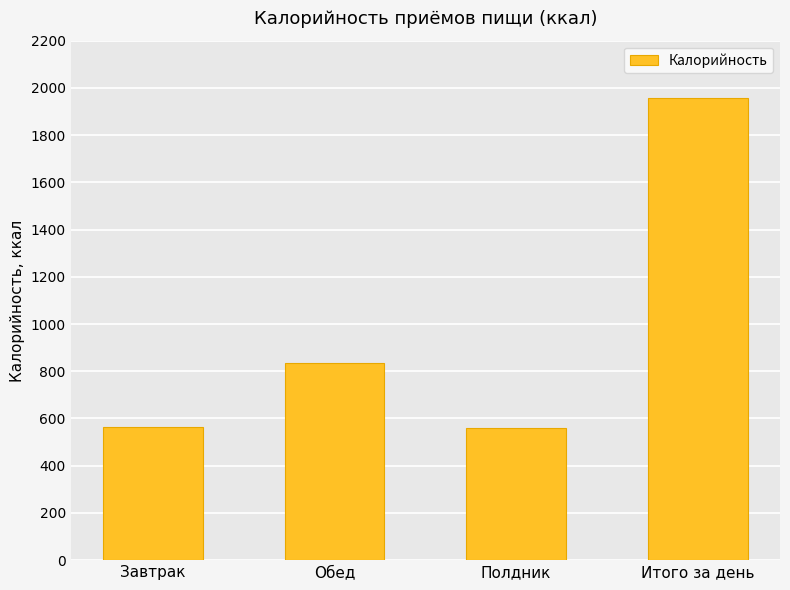

At which label does the data first exceed 835?

Обед